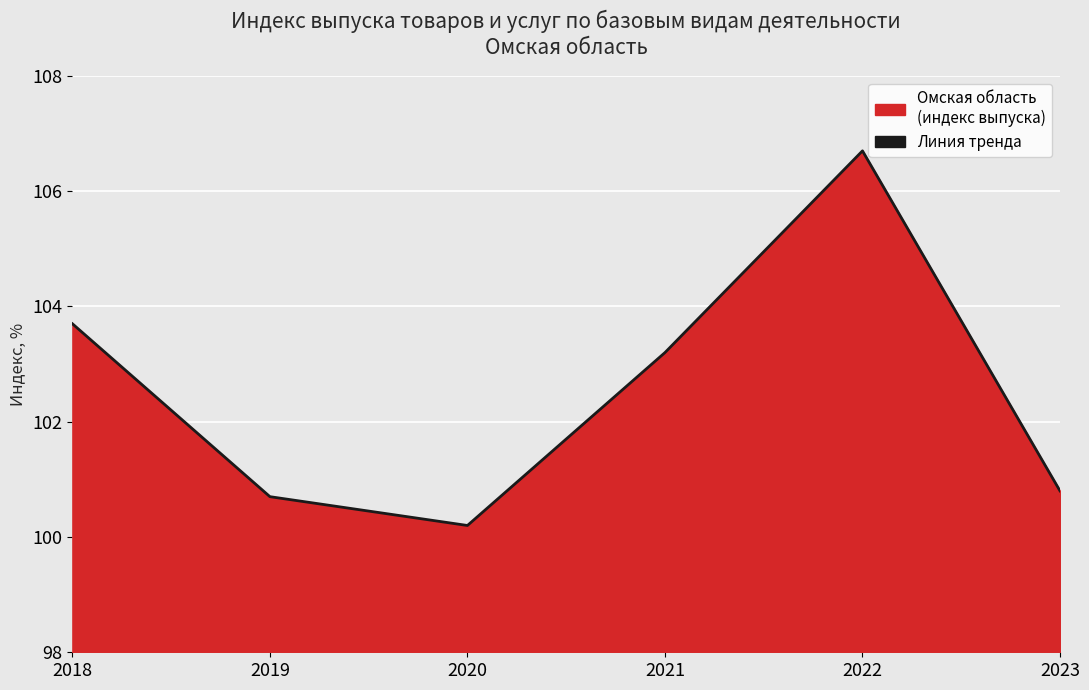

Which has a higher value, 2023 or 2019?

2023